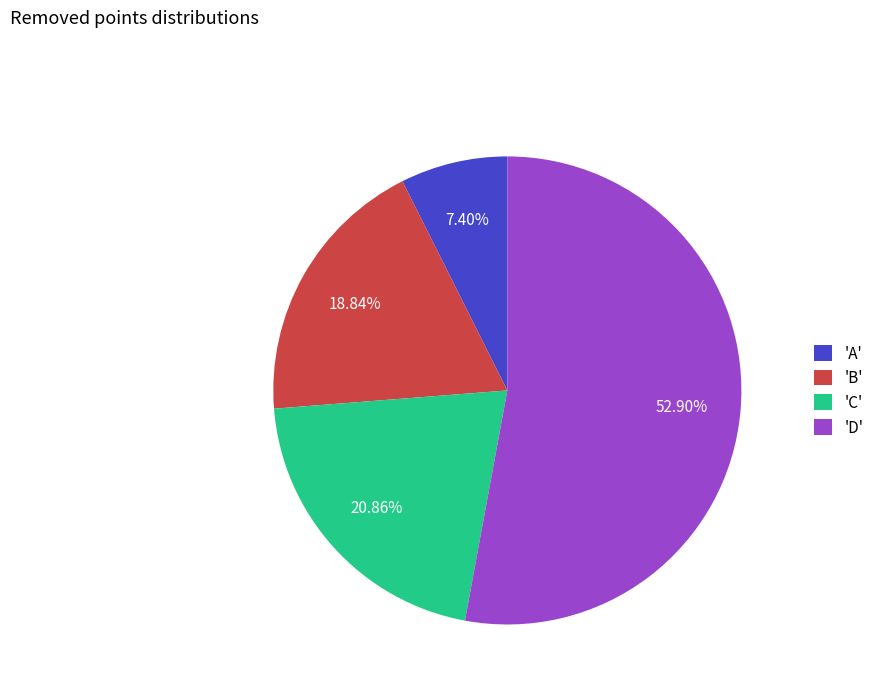

Rank the categories by value from lowest to highest.

'A', 'B', 'C', 'D'